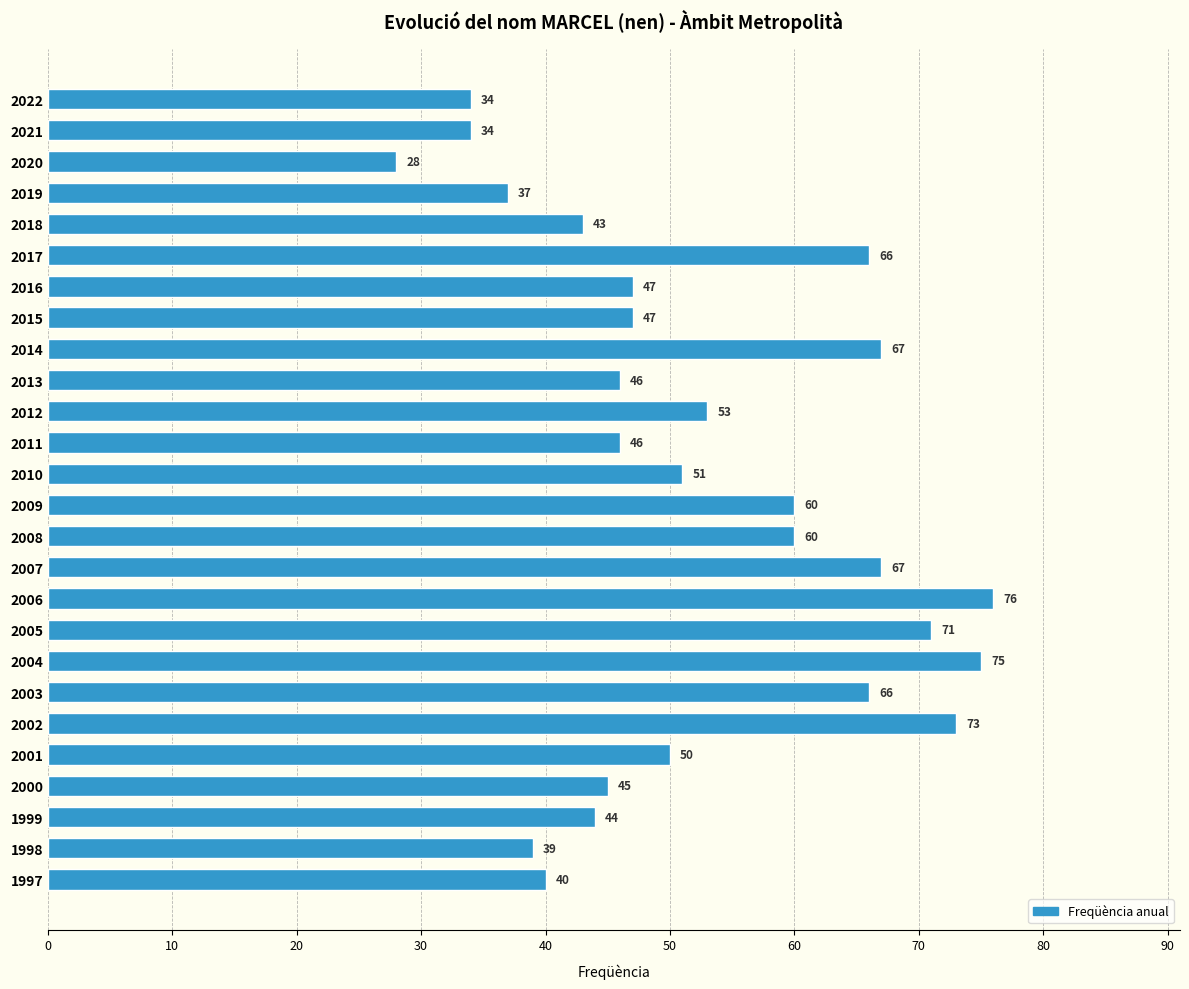

What is the greatest value displayed?

76